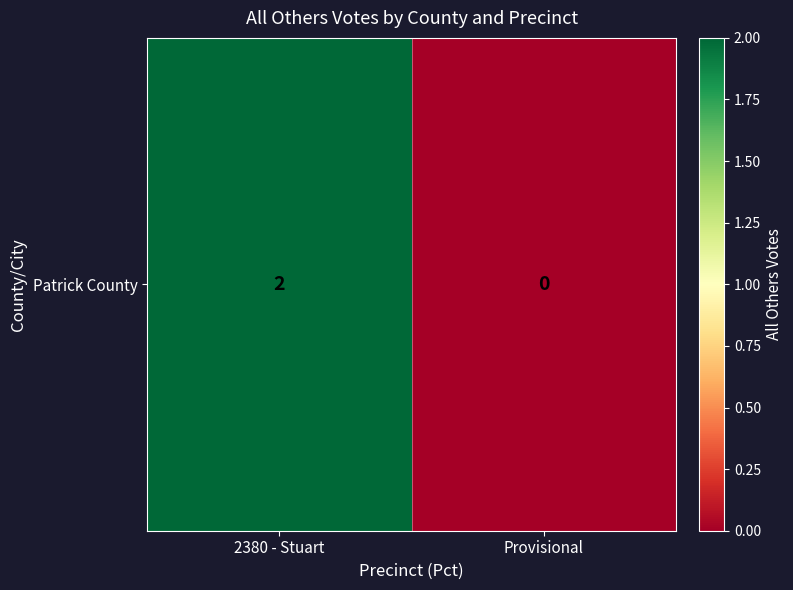

Count the number of data series in this chart.

1